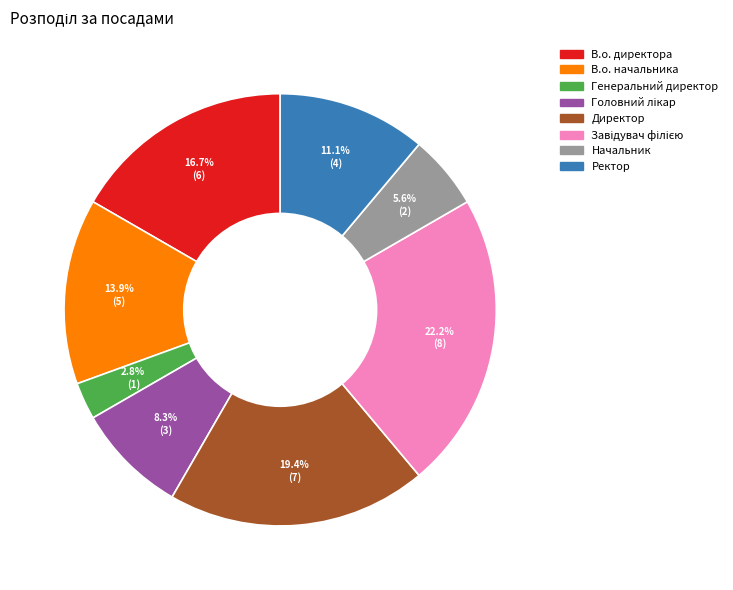

Which category has the smallest portion of the pie?

Генеральний директор